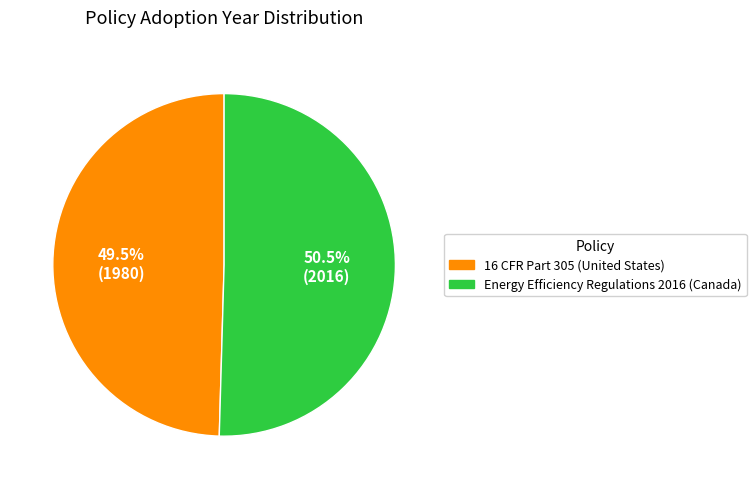

What portion of the pie excludes Energy Efficiency Regulations 2016 (Canada)?

49.5%